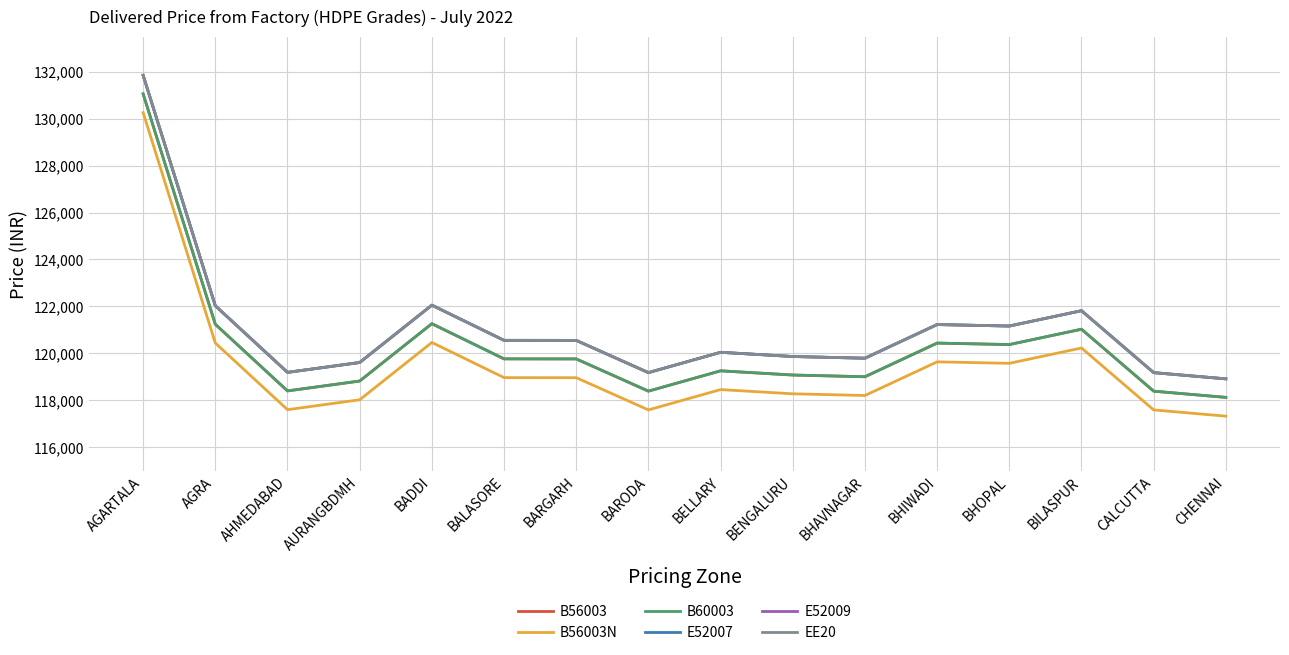

What is the difference between the EE20 values at CHENNAI and CALCUTTA?

265